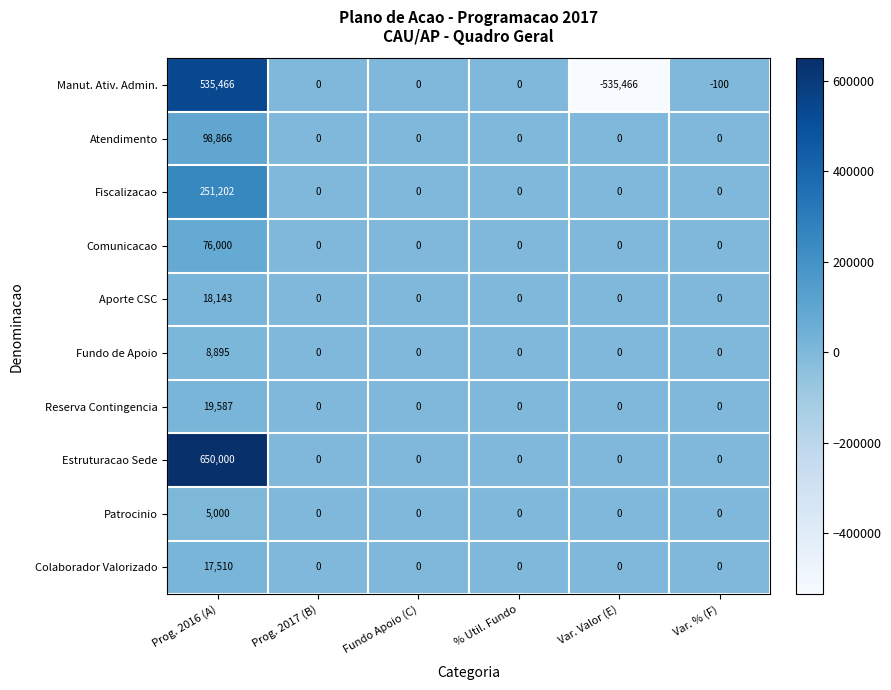

How many values in the Atendimento series exceed 0?

1